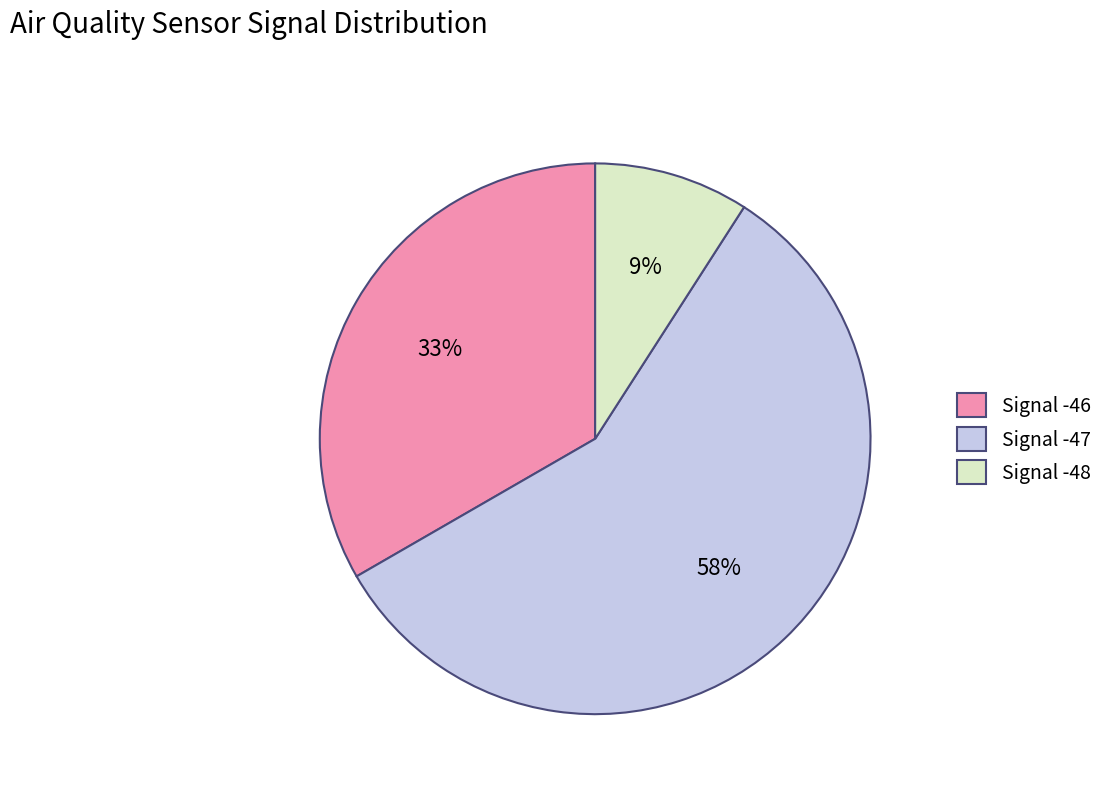

Which category has the smallest portion of the pie?

Signal -48